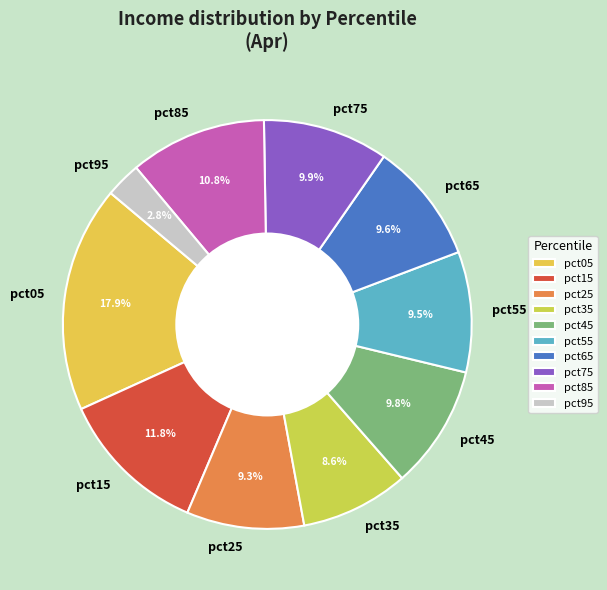

How much of the chart is everything except pct75?

90.1%